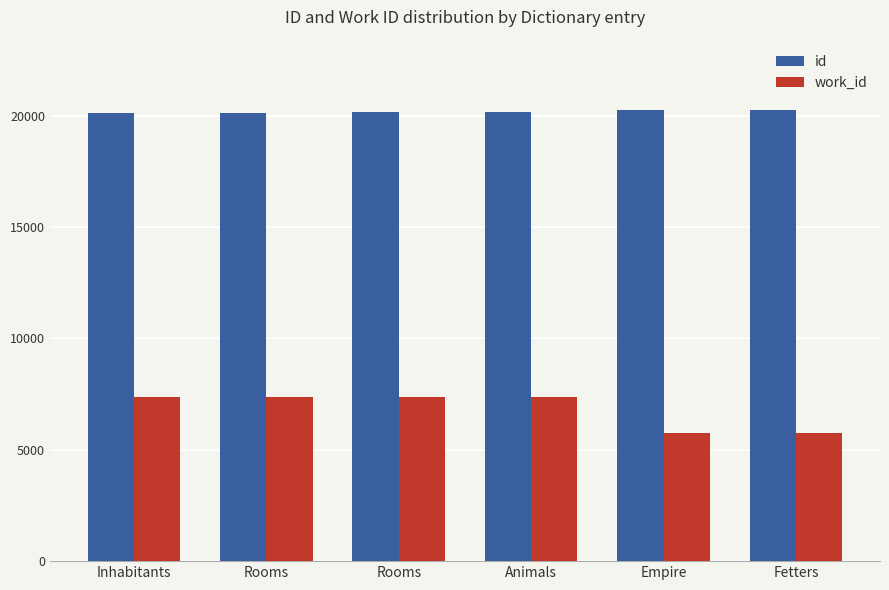

What is the greatest value displayed?

20252